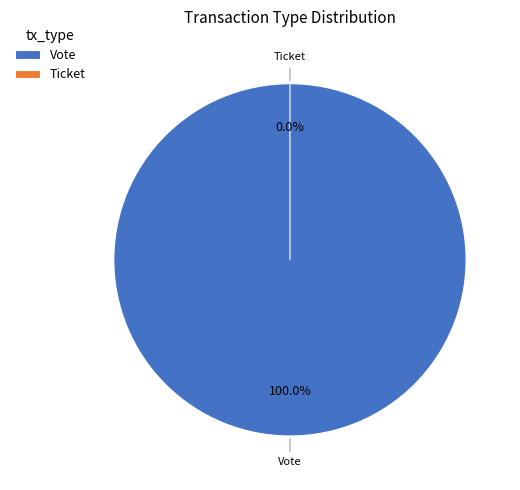

What is the smallest slice in the pie chart?

Ticket